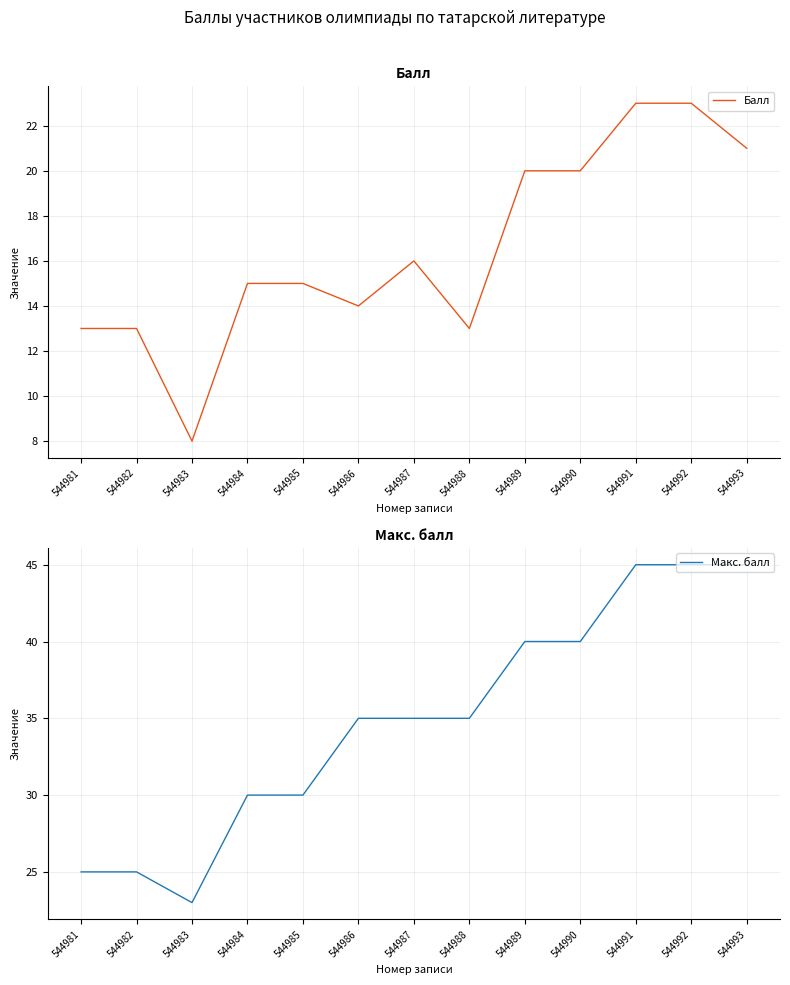

What is the difference between the maximum and minimum values in the Макс. балл series?

22